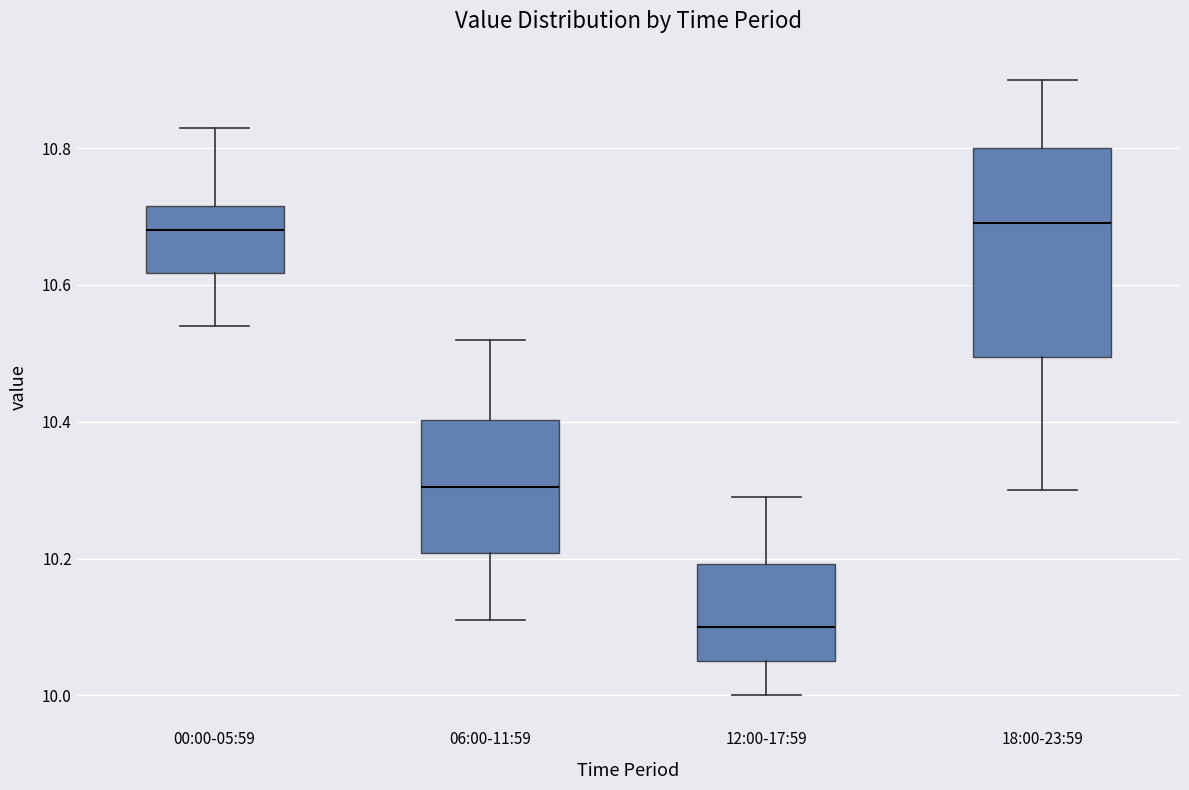

Reading left to right, read every box against the y-axis: the position of its median line, the range the box covers, and the ends of its whiskers. The values are not printed on the chart, so give them approximately, as read against the axis.

00:00-05:59: median 10.68, box 10.62 to 10.72, whiskers 10.54 to 10.84
06:00-11:59: median 10.30, box 10.20 to 10.40, whiskers 10.12 to 10.52
12:00-17:59: median 10.10, box 10.06 to 10.20, whiskers 10.00 to 10.30
18:00-23:59: median 10.70, box 10.50 to 10.80, whiskers 10.30 to 10.90